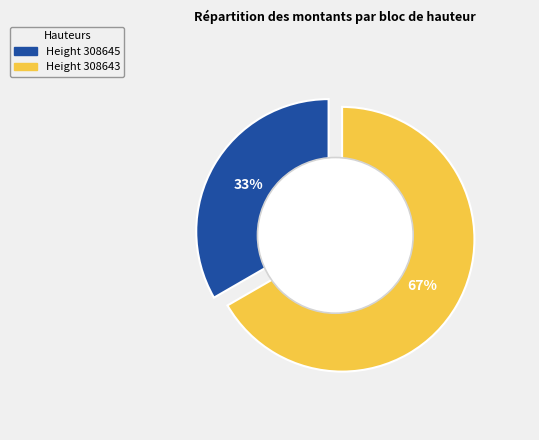

What portion of the pie excludes 308643?

33.3%